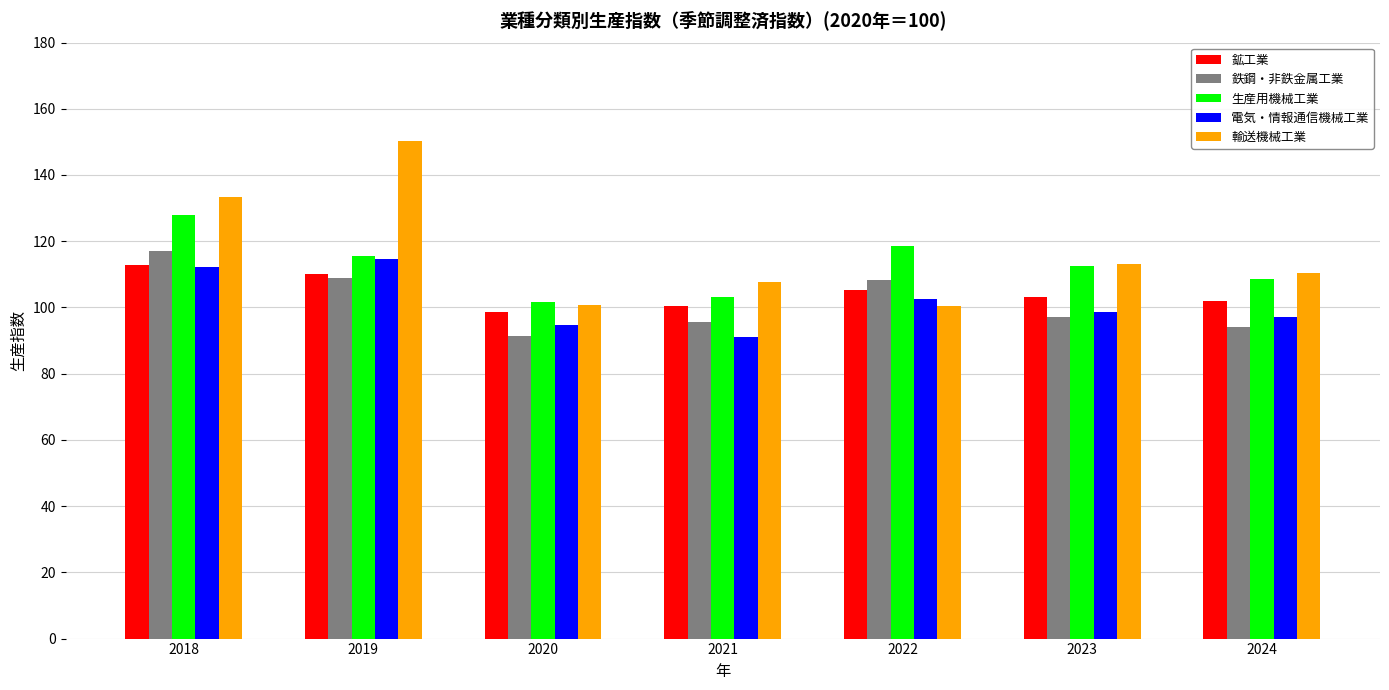

Does the chart contain stacked bars?

No